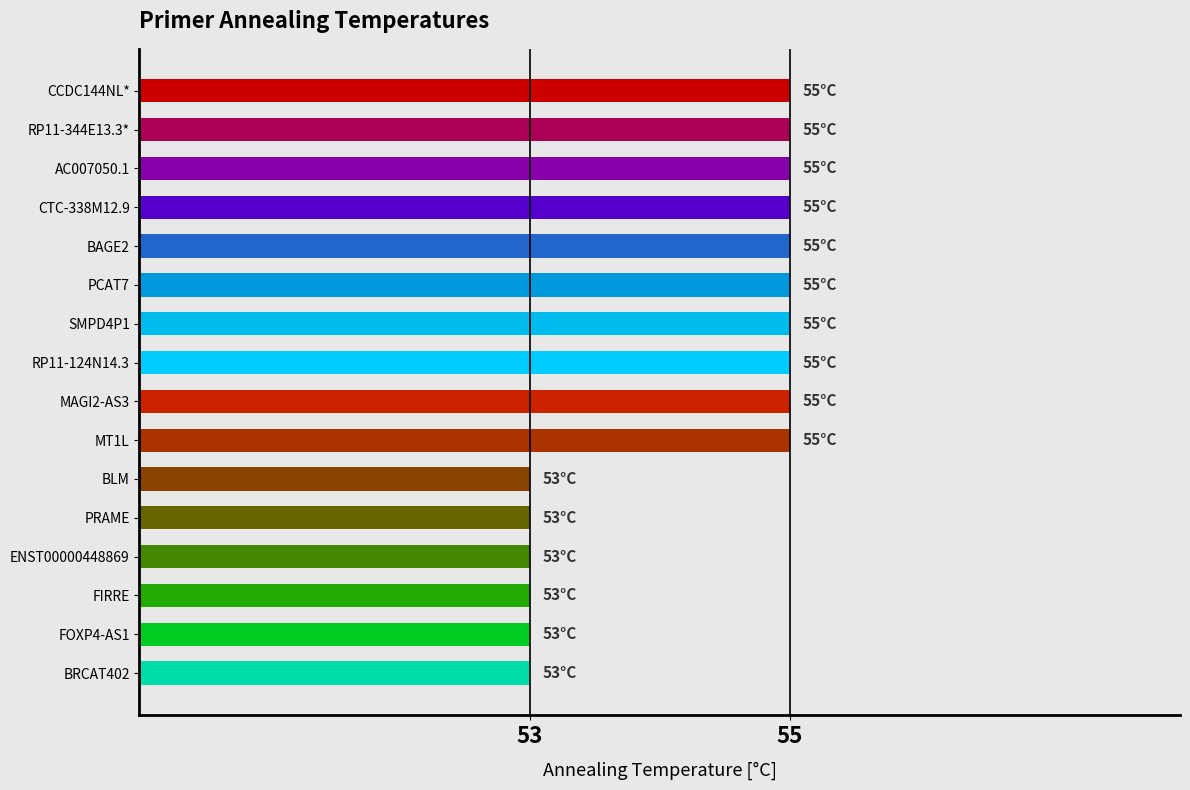

Reading top to bottom, what are all the values shown in this chart?

CCDC144NL*=55	RP11-344E13.3*=55	AC007050.1=55	CTC-338M12.9=55	BAGE2=55	PCAT7=55	SMPD4P1=55	RP11-124N14.3=55	MAGI2-AS3=55	MT1L=55	BLM=53	PRAME=53	ENST00000448869=53	FIRRE=53	FOXP4-AS1=53	BRCAT402=53